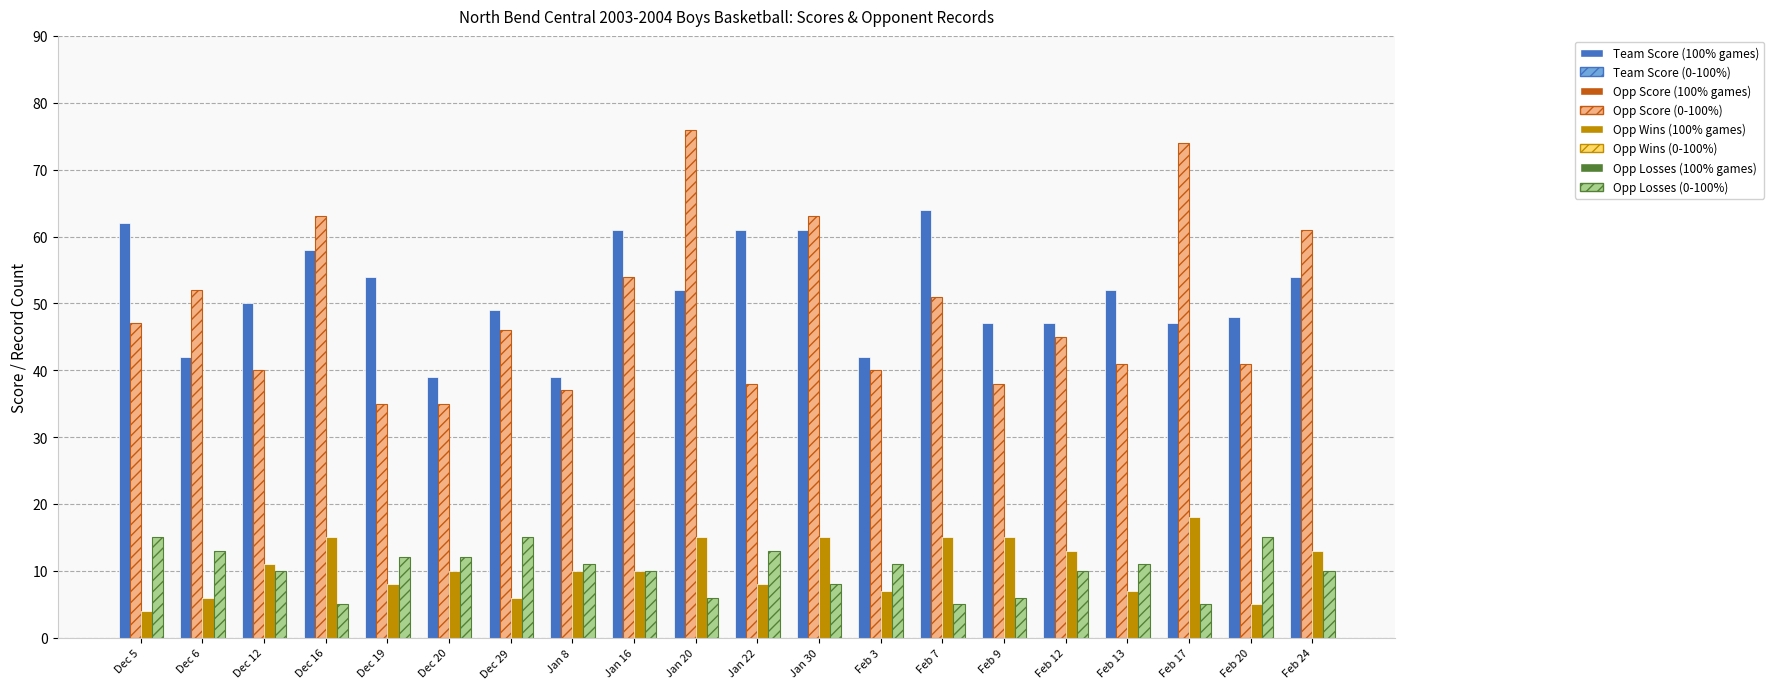

What is the minimum value shown in the chart?

4